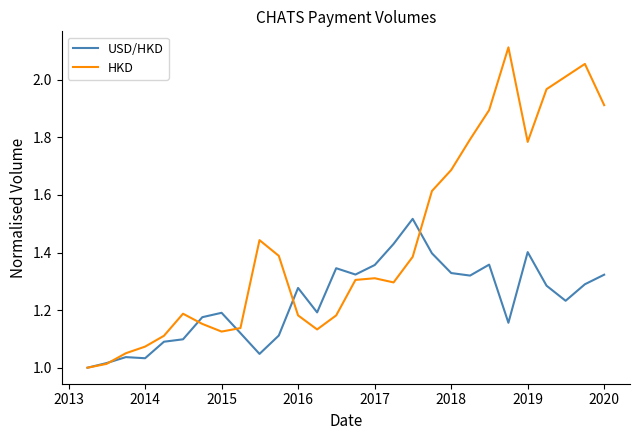

After their last crossing, which series has the higher values: HKD or USD/HKD?

HKD